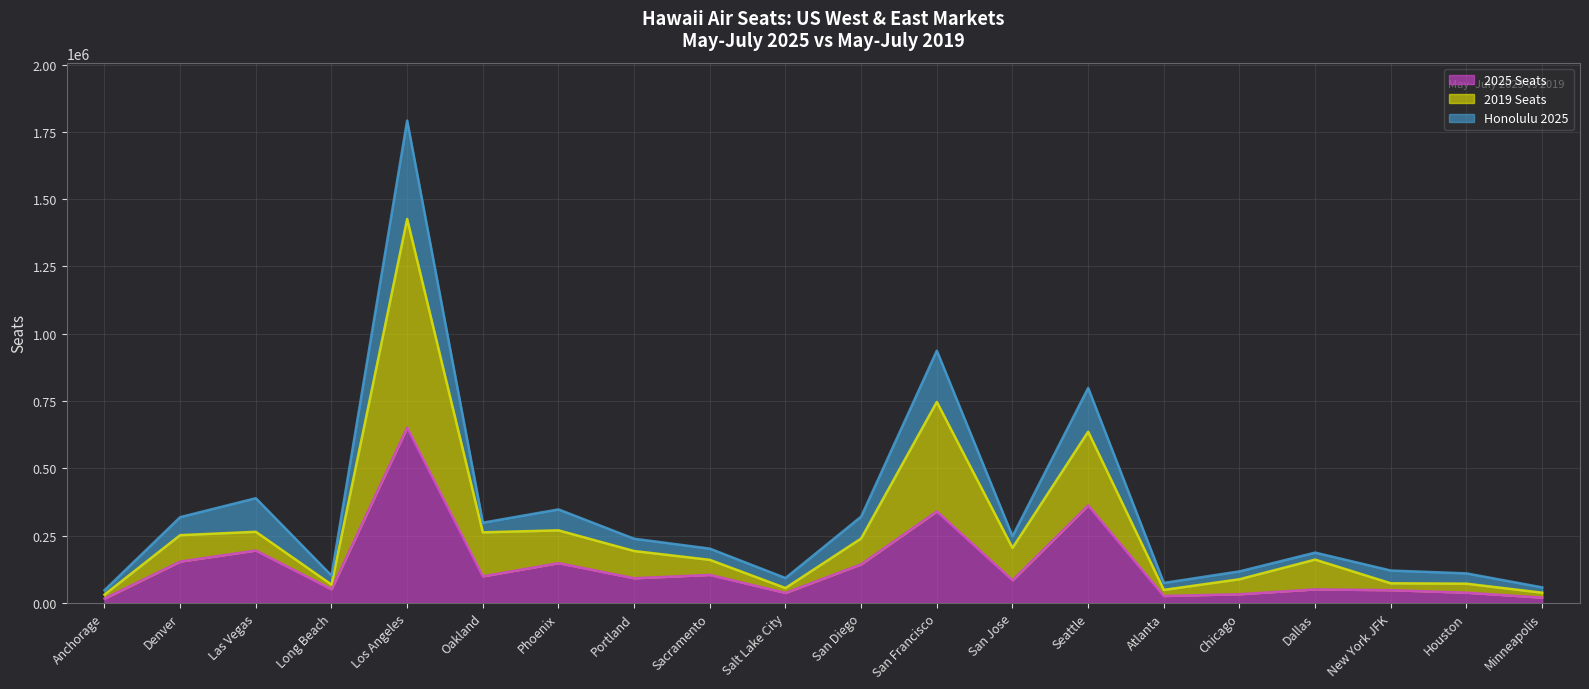

At how many categories does at least one series exceed 728484?

3